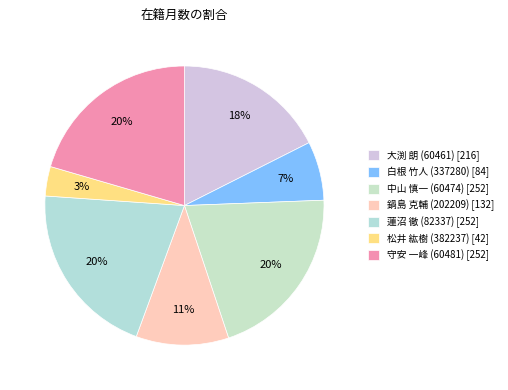

Count the number of slices in the pie.

7